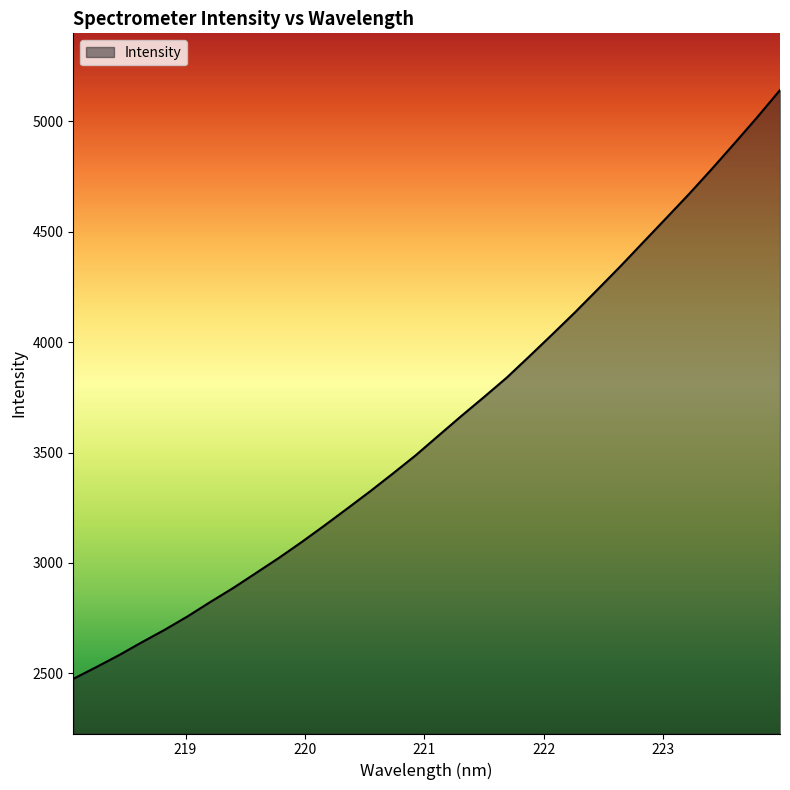

What is the maximum value shown in the chart?

5141.7